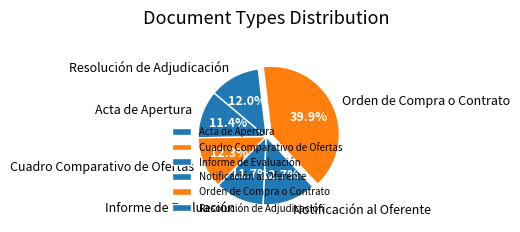

Approximately how many times larger is the value at Acta de Apertura compared to Notificación al Oferente?

0.9